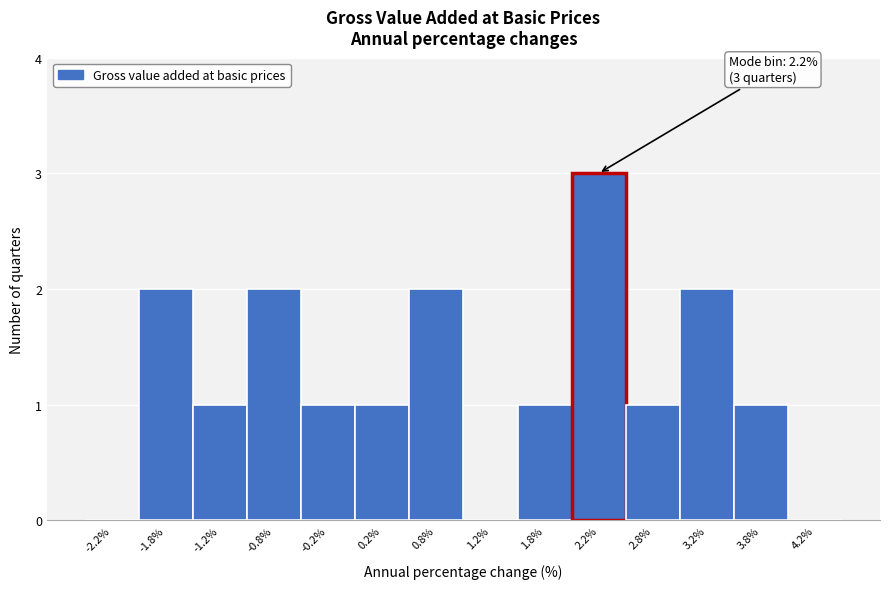

Over which range of the x-axis is the bar tallest?

2.0 to 2.5